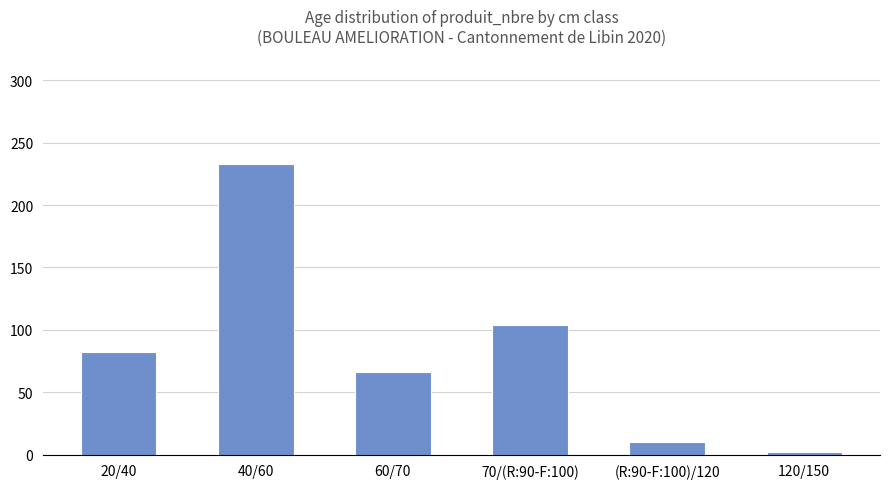

What is the change in value from 20/40 to (R:90-F:100)/120?

-72